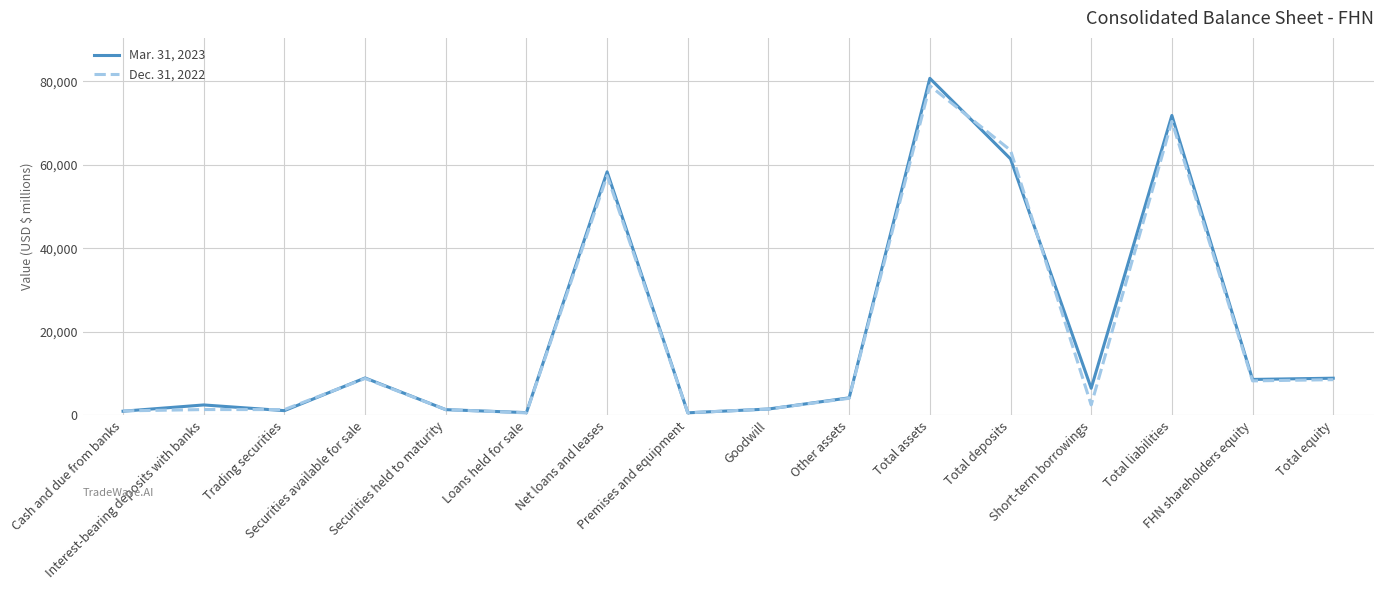

List the series in order of their overall mean, lowest first.

Dec. 31, 2022, Mar. 31, 2023